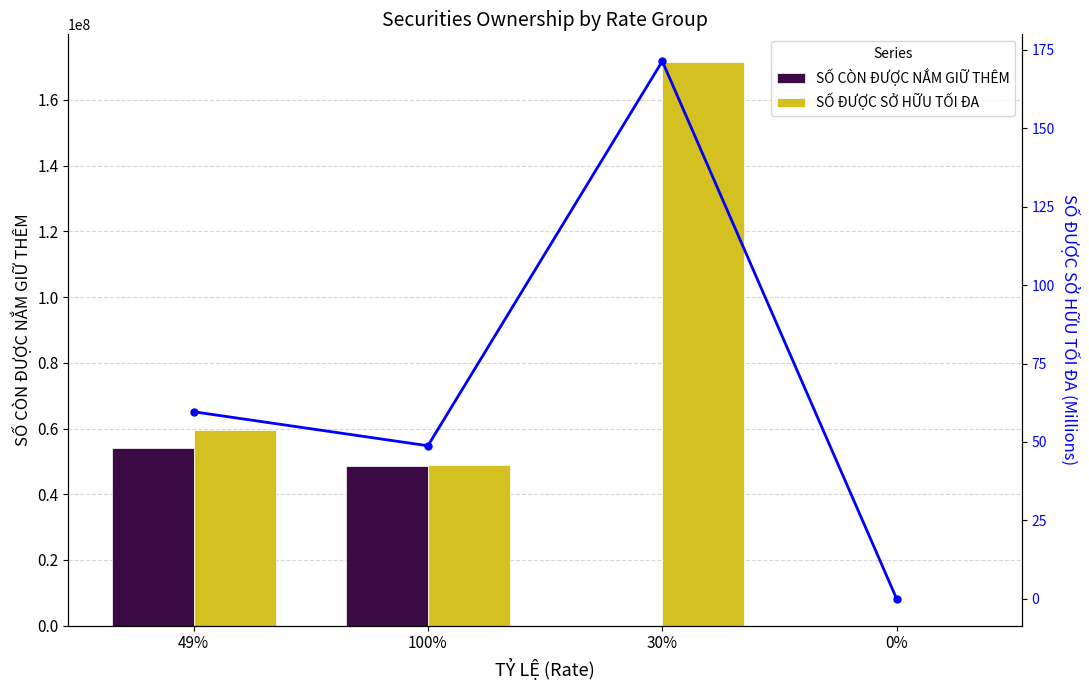

What is the sum of all SỐ ĐƯỢC SỞ HỮU TỐI ĐA values?

279811326.0